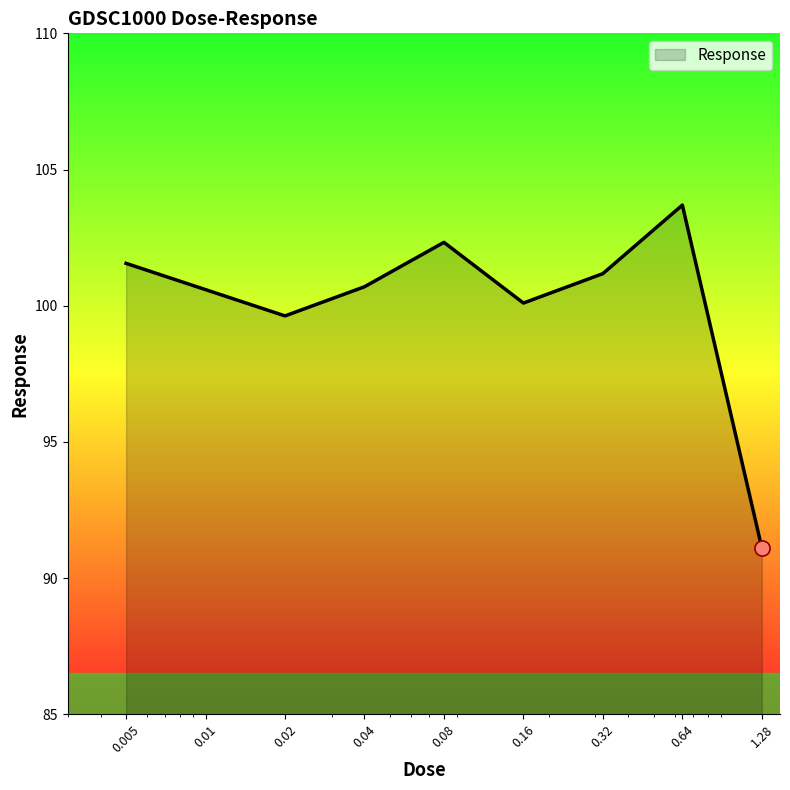

What is the minimum value shown in the chart?

91.1